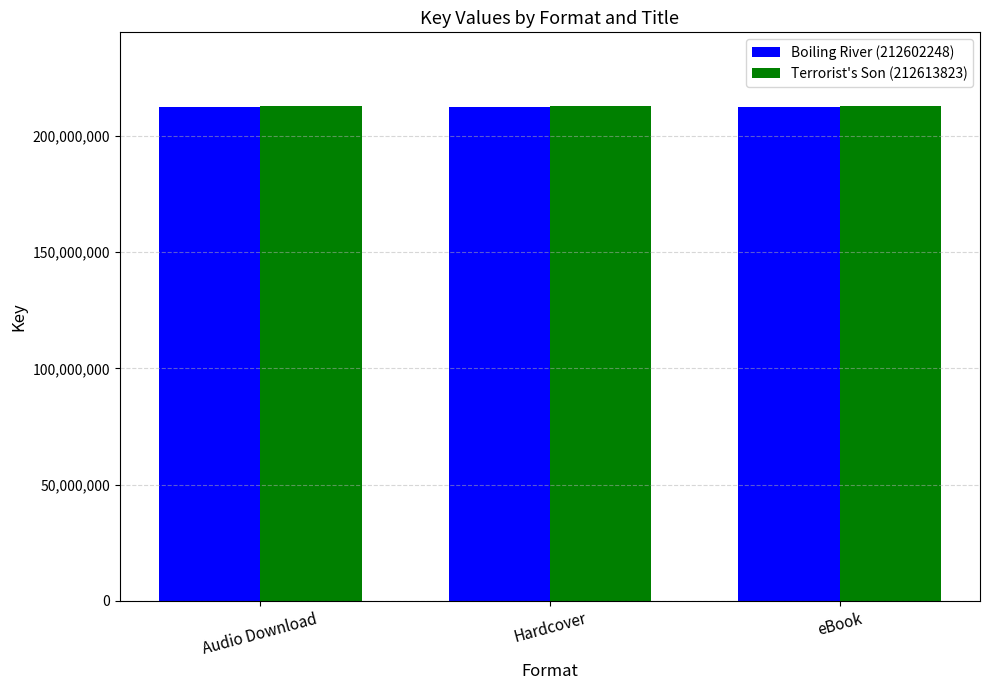

The Terrorist's Son (212613823) series shows 212613823 at Audio Download. True or false?

True